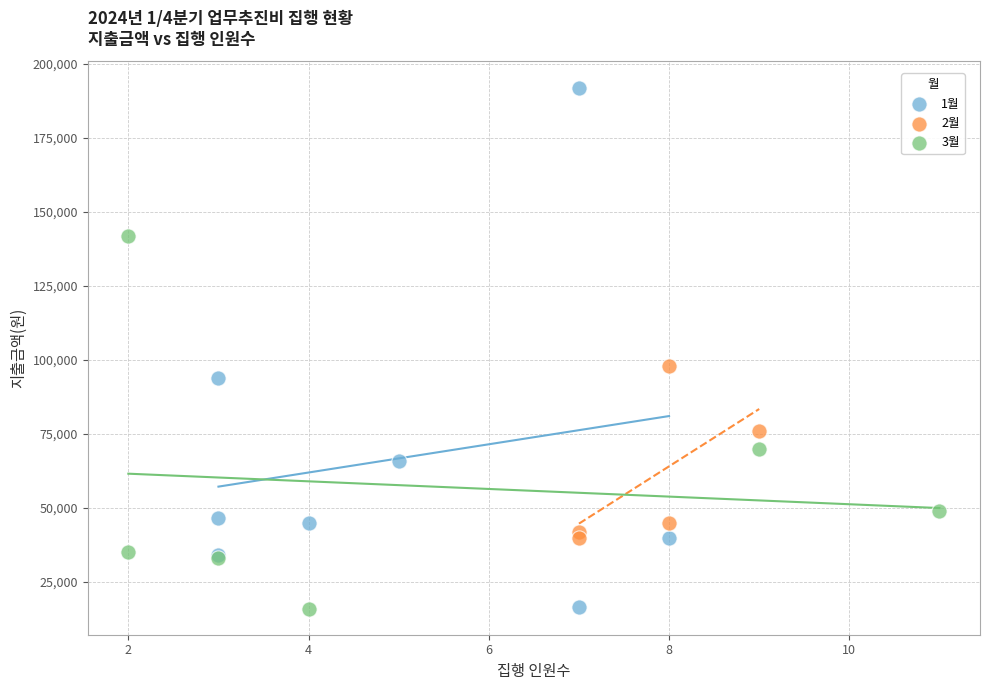

Which series contains the highest Y value?

1월